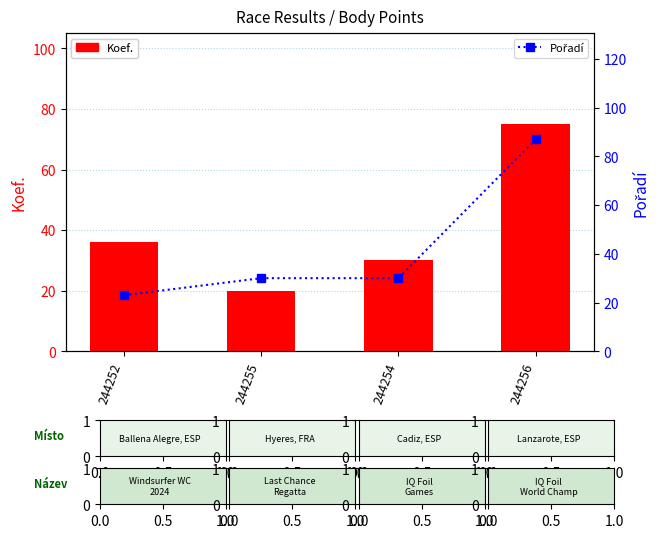

How many values in the Pořadí series exceed 30?

1